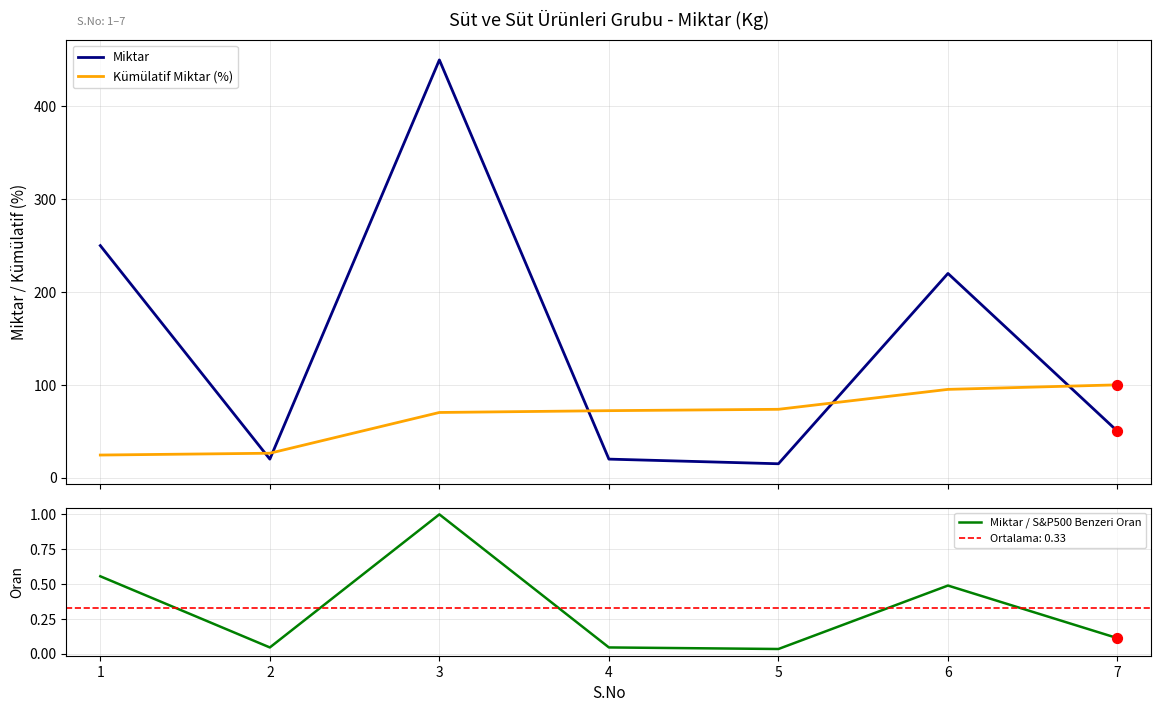

At which category is the sum across all series the highest?

3